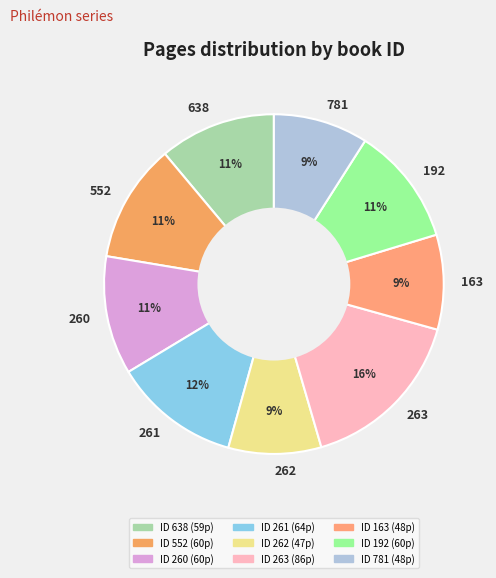

Does 263 account for over 50% of the chart?

No